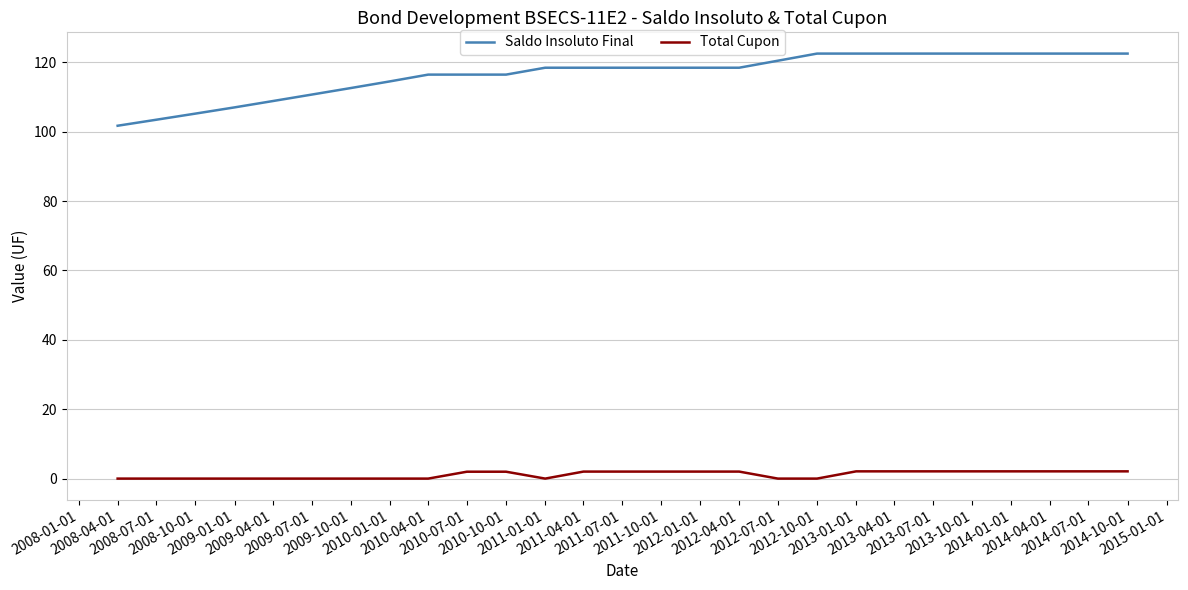

What is the greatest value displayed?

122.5